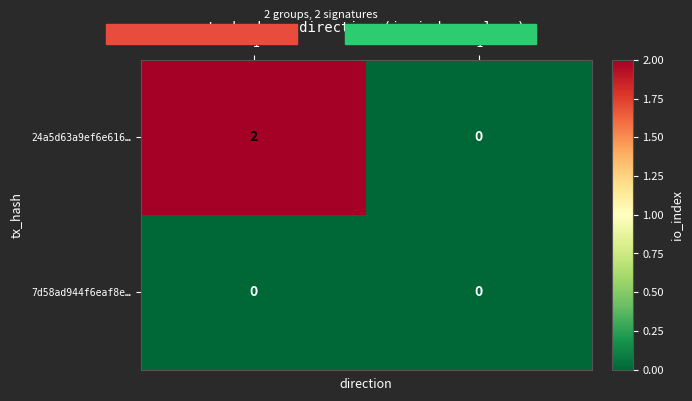

Between -1 and 1, which series saw the biggest shift?

24a5d63a9ef6e616…